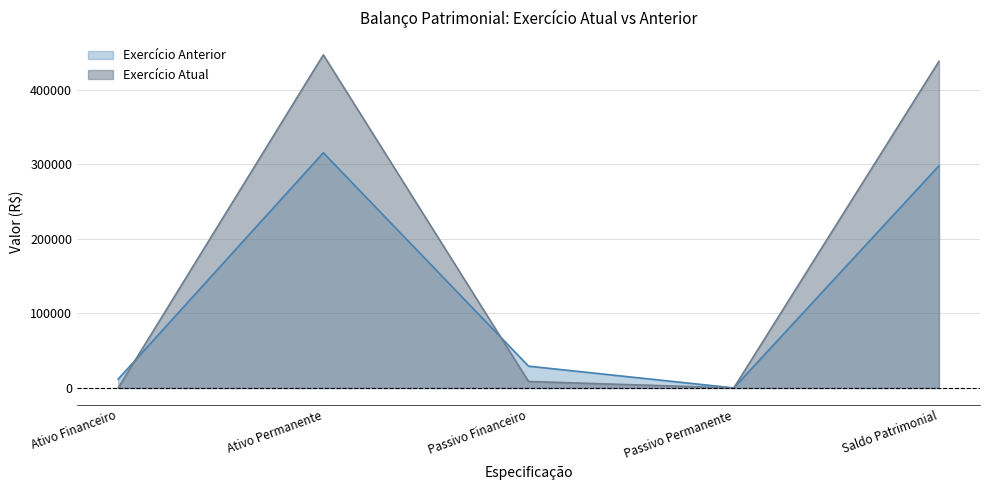

After their last crossing, which series has the higher values: Exercício Anterior or Exercício Atual?

Exercício Anterior